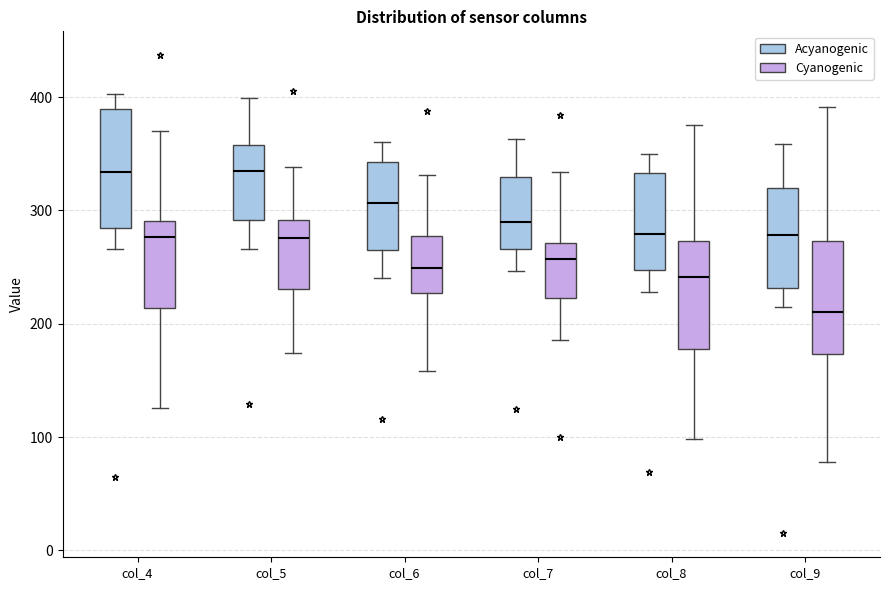

Reading left to right, transcribe this box plot: for each box, give where its median line is, the range the box spans, and where its two whiskers end, as read against the y-axis. The values are not printed on the chart, so give them approximately, as read against the axis.

col_4 (Acyanogenic): median 330, box 280 to 390, whiskers 270 to 400
col_4 (Cyanogenic): median 280, box 210 to 290, whiskers 130 to 370
col_5 (Acyanogenic): median 330, box 290 to 360, whiskers 270 to 400
col_5 (Cyanogenic): median 280, box 230 to 290, whiskers 170 to 340
col_6 (Acyanogenic): median 310, box 260 to 340, whiskers 240 to 360
col_6 (Cyanogenic): median 250, box 230 to 280, whiskers 160 to 330
col_7 (Acyanogenic): median 290, box 270 to 330, whiskers 250 to 360
col_7 (Cyanogenic): median 260, box 220 to 270, whiskers 190 to 330
col_8 (Acyanogenic): median 280, box 250 to 330, whiskers 230 to 350
col_8 (Cyanogenic): median 240, box 180 to 270, whiskers 100 to 380
col_9 (Acyanogenic): median 280, box 230 to 320, whiskers 220 to 360
col_9 (Cyanogenic): median 210, box 170 to 270, whiskers 80 to 390